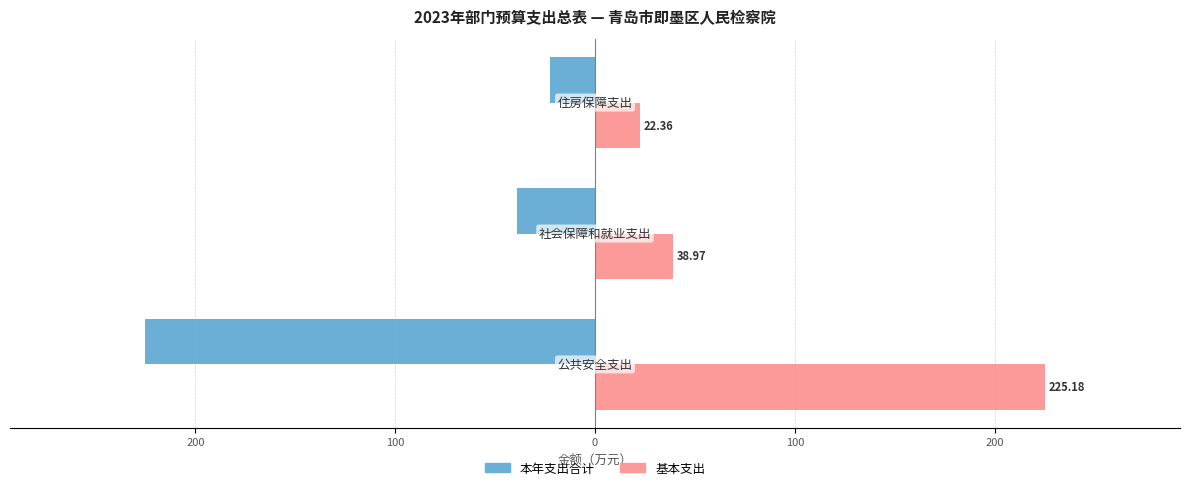

What are all the series names shown in the legend?

本年支出合计, 基本支出